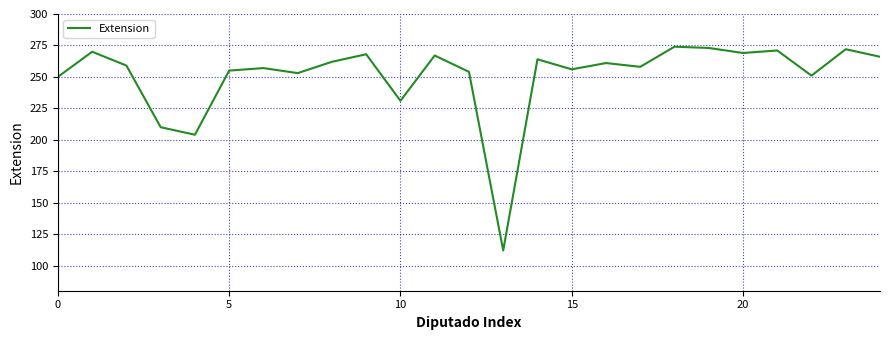

What is the smallest value displayed?

112